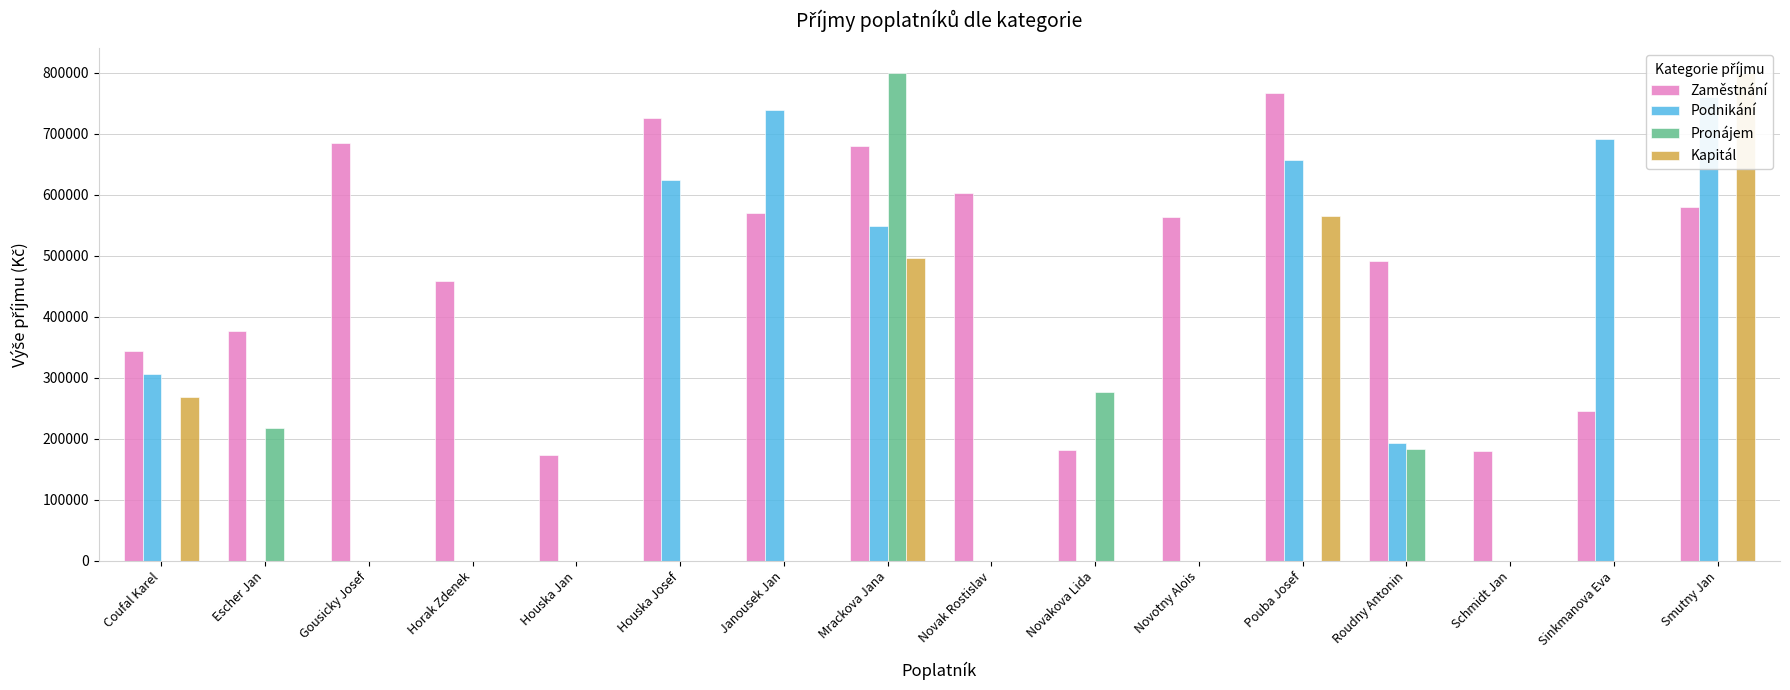

The value of Kapitál at Gousicky Josef is 0. True or false?

True